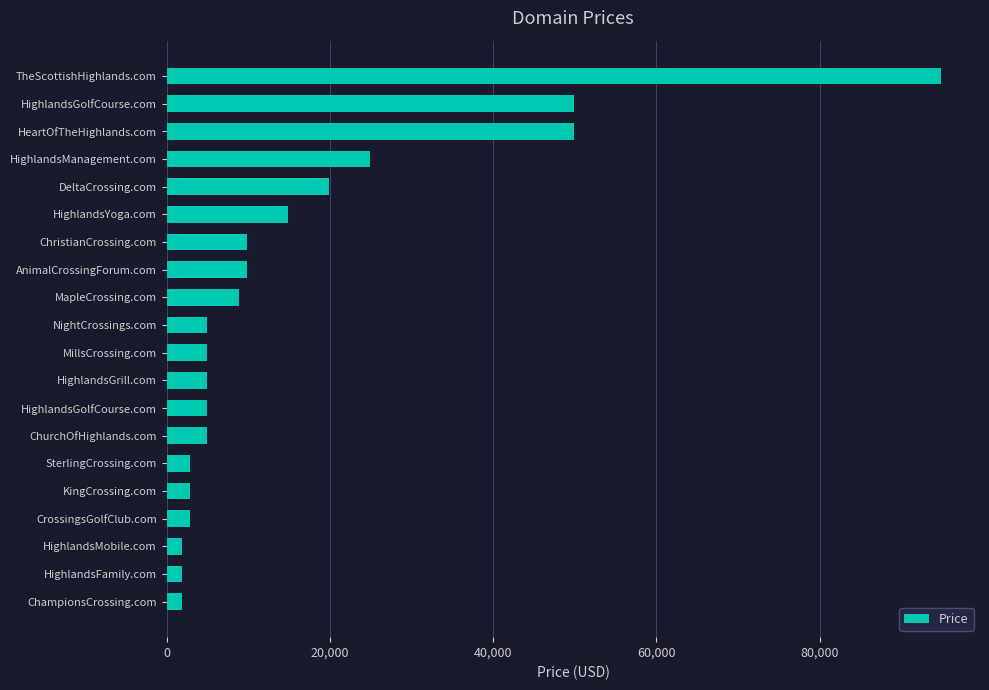

How many categories are shown in the chart?

20